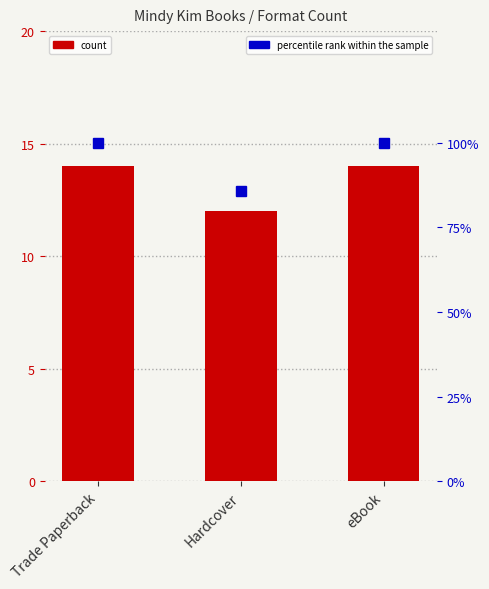

What is the sum of the percentile rank within the sample values at Hardcover and eBook?

185.7